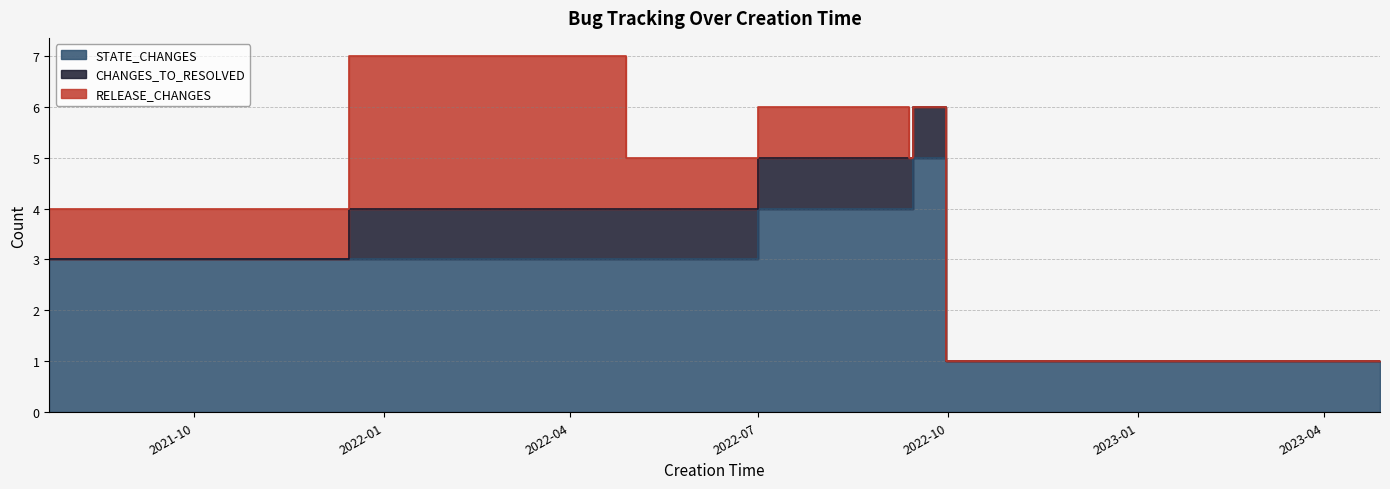

What are all the series names shown in the legend?

STATE_CHANGES, CHANGES_TO_RESOLVED, RELEASE_CHANGES